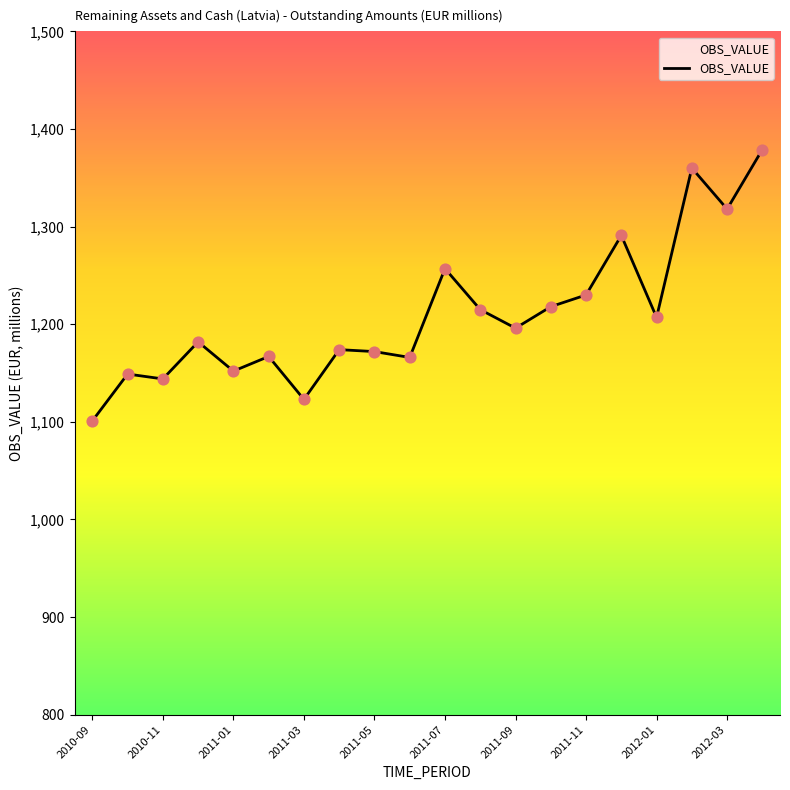

What is the smallest value displayed?

1101